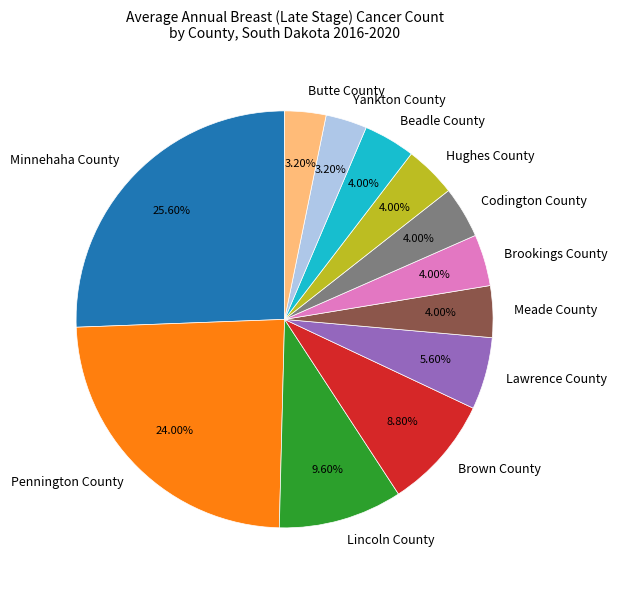

The Lawrence County slice represents 16% of the pie. True or false?

False